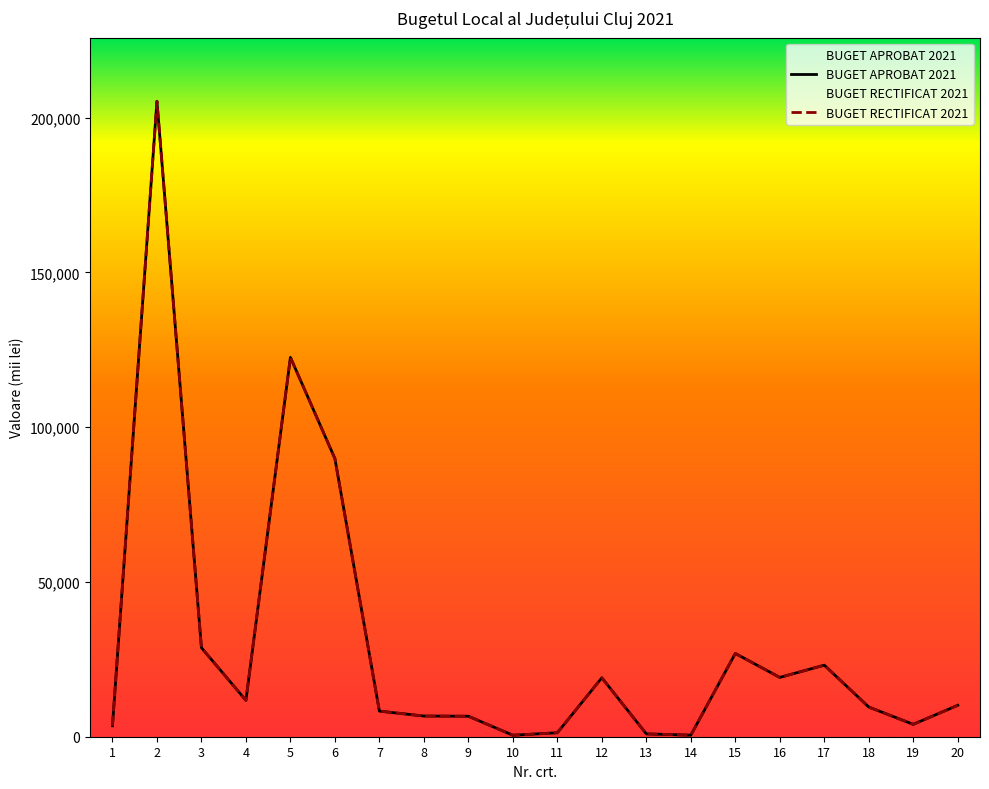

Reading left to right, transcribe all the data shown in this chart.

BUGET APROBAT 2021: 1=3532	2=205274	3=28739	4=11745	5=122545	6=89846	7=8273	8=6679	9=6617	10=480	11=1283	12=19039	13=913	14=507	15=26897	16=19158	17=23110	18=9589	19=4000	20=10153
BUGET RECTIFICAT 2021: 1=3532	2=205274	3=28739	4=11745	5=122545	6=89846	7=8273	8=6679	9=6617	10=480	11=1283	12=19039	13=913	14=507	15=26897	16=19158	17=23110	18=9589	19=4000	20=10153